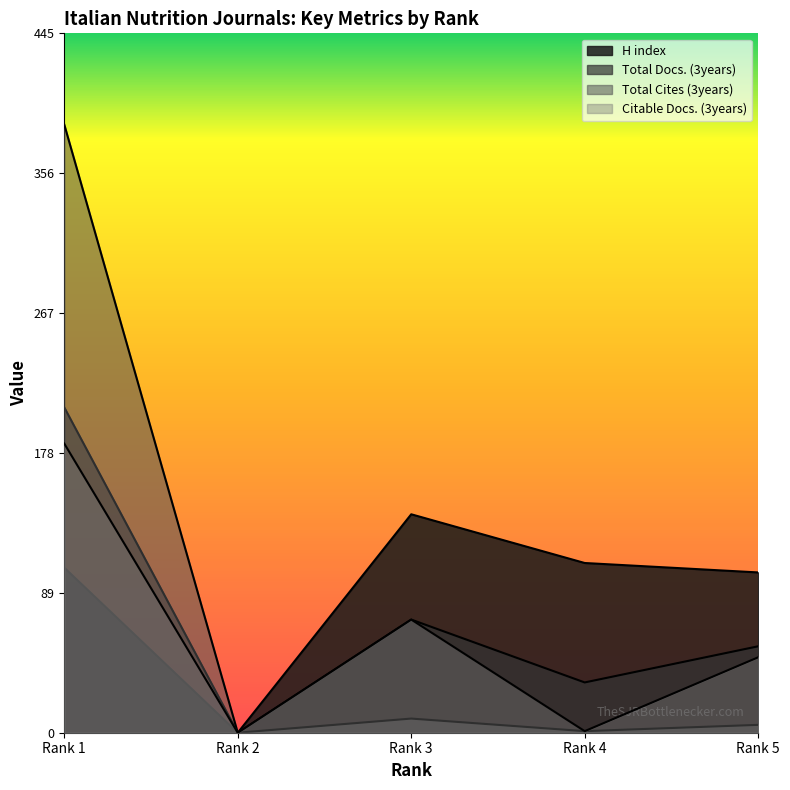

How many interior local peaks does the Citable Docs. (3years) series have?

1